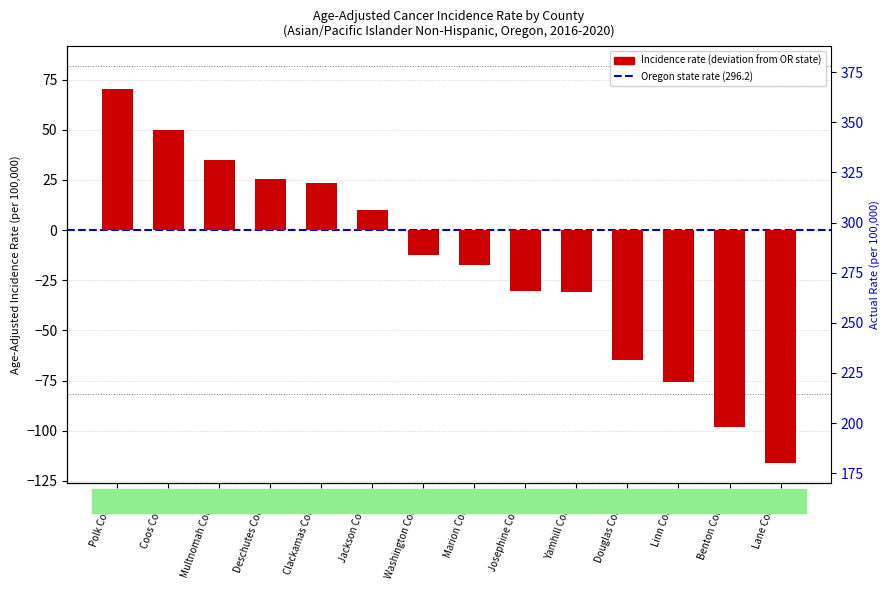

What is the smallest value displayed?

-116.2